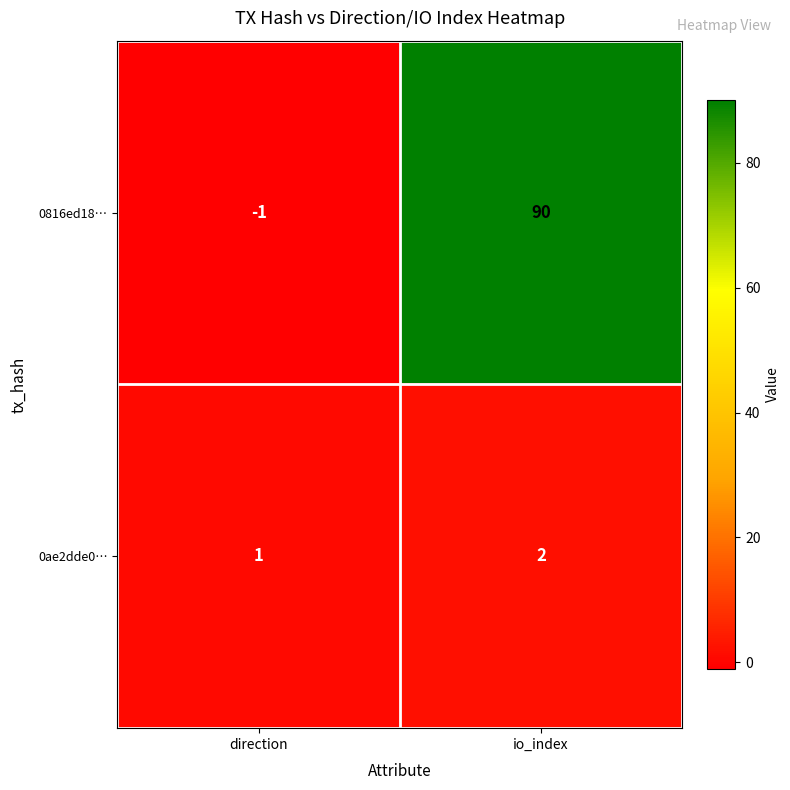

At how many categories does at least one series exceed 25?

1